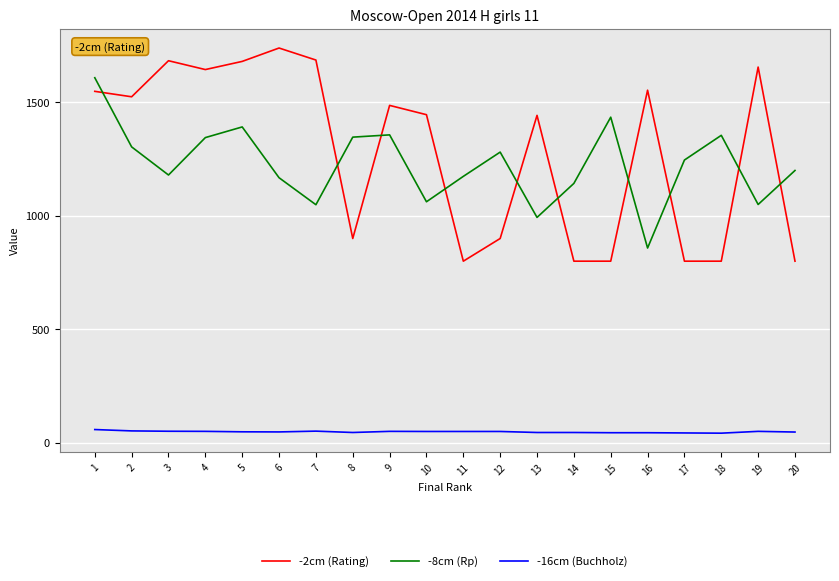

Where does the -16cm (Buchholz) series first go above 49?

1